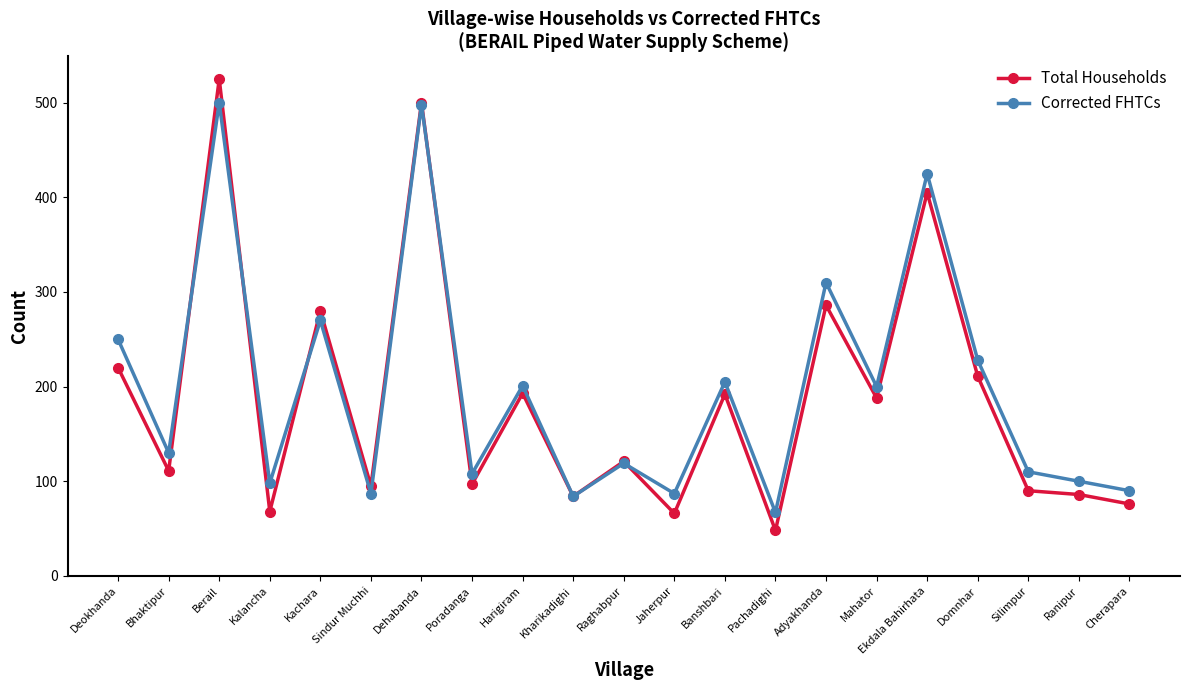

What position from the right is Poradanga?

14